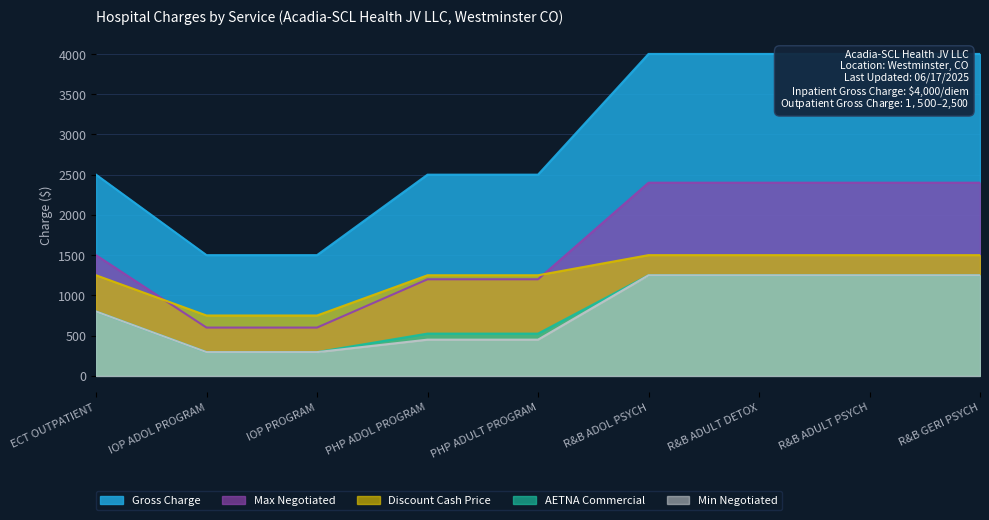

How many data points in Min Negotiated are less than 800?

4